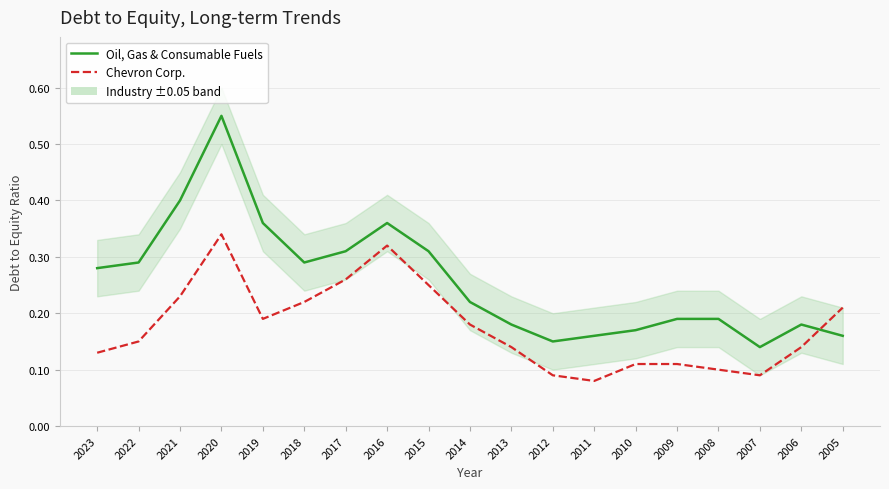

How many Oil, Gas & Consumable Fuels values are between 0 and 1?

19